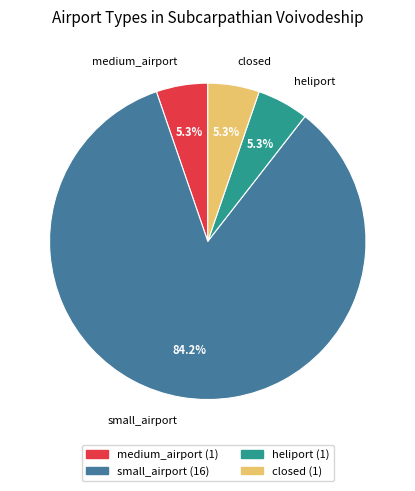

Is it true that small_airport is 93% of the pie?

False